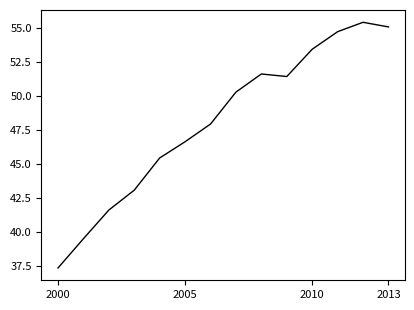

What is the difference between the maximum and minimum values?

18.0